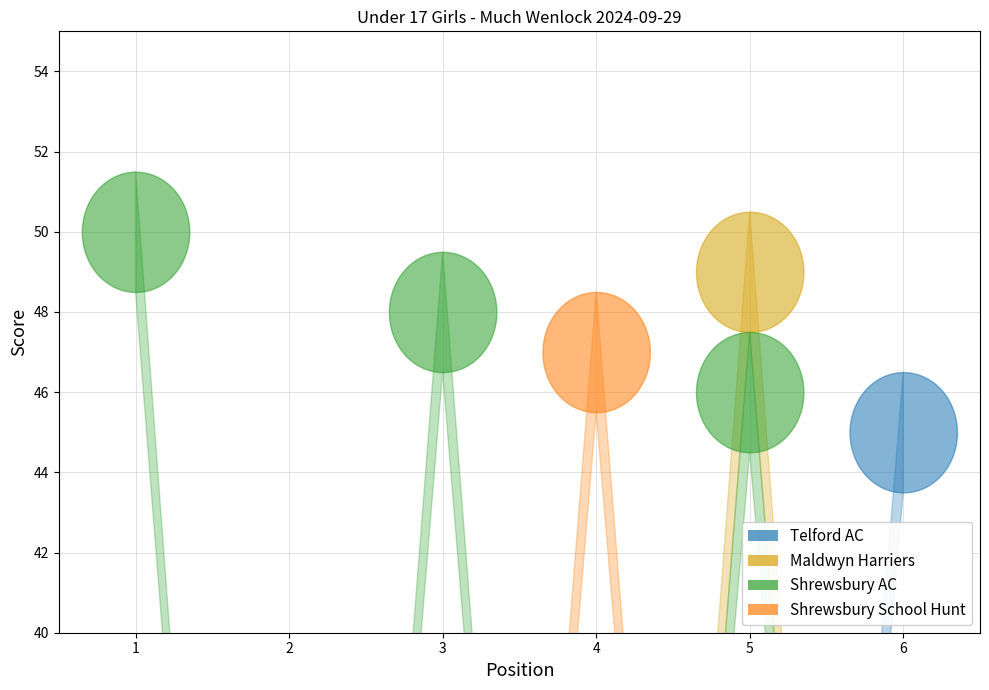

Is the value of Shrewsbury AC at 6 greater than the value of Maldwyn Harriers at 1?

No